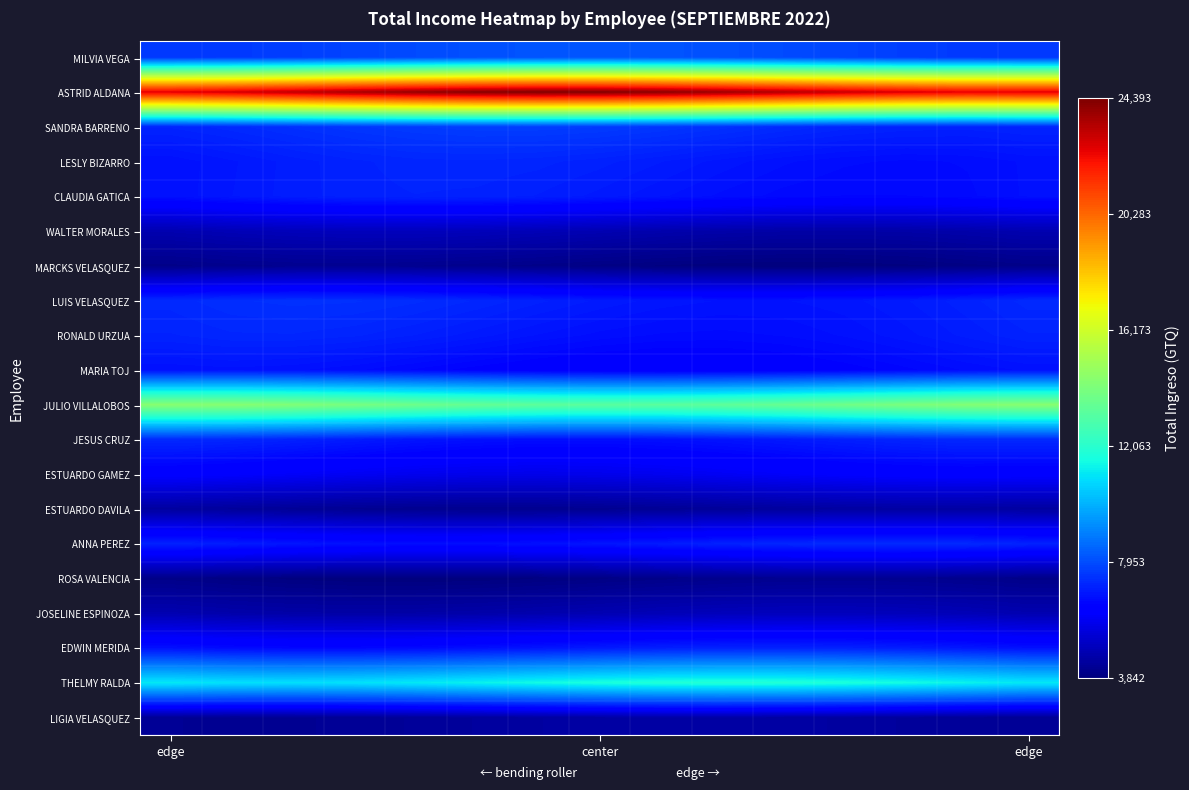

List the series in order of their peak value, lowest first.

MARCKS VELASQUEZ, ROSA VALENCIA, ESTUARDO DAVILA, LIGIA VELASQUEZ, WALTER MORALES, JOSELINE ESPINOZA, ESTUARDO GAMEZ, MARIA TOJ, CLAUDIA GATICA, EDWIN MERIDA, LESLY BIZARRO, RONALD URZUA, JESUS CRUZ, ANNA PEREZ, LUIS VELASQUEZ, SANDRA BARRENO, MILVIA VEGA, THELMY RALDA, JULIO VILLALOBOS, ASTRID ALDANA